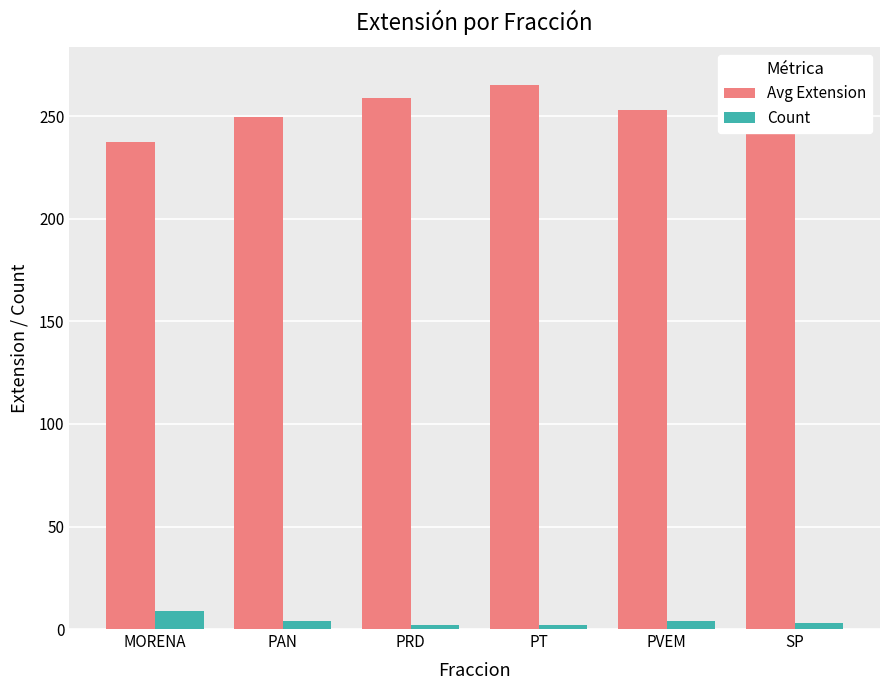

Reading left to right, list all the values displayed in this chart.

Avg Extension: MORENA=237.4	PAN=249.8	PRD=259.0	PT=265.5	PVEM=253.0	SP=270.3
Count: MORENA=9.0	PAN=4.0	PRD=2.0	PT=2.0	PVEM=4.0	SP=3.0